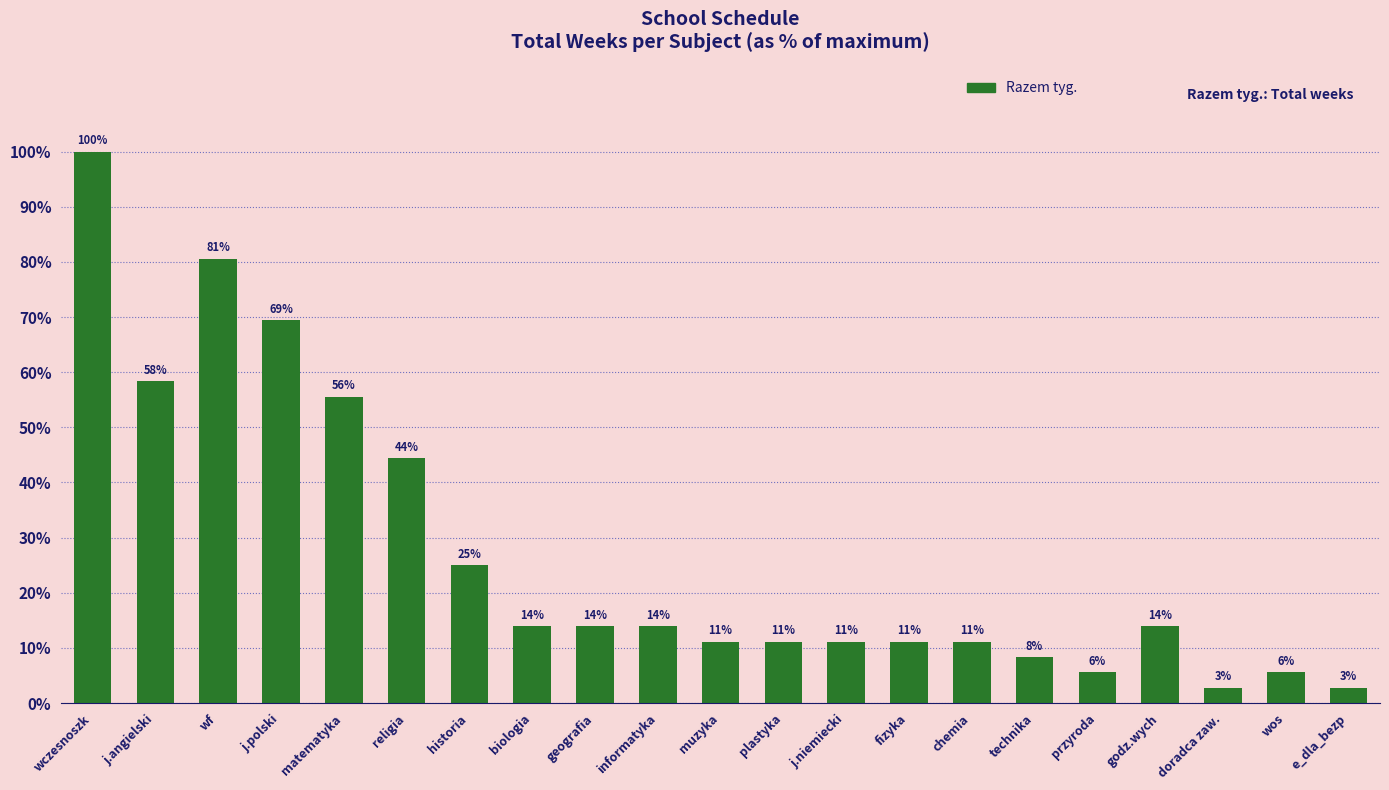

Are the bars horizontal?

No